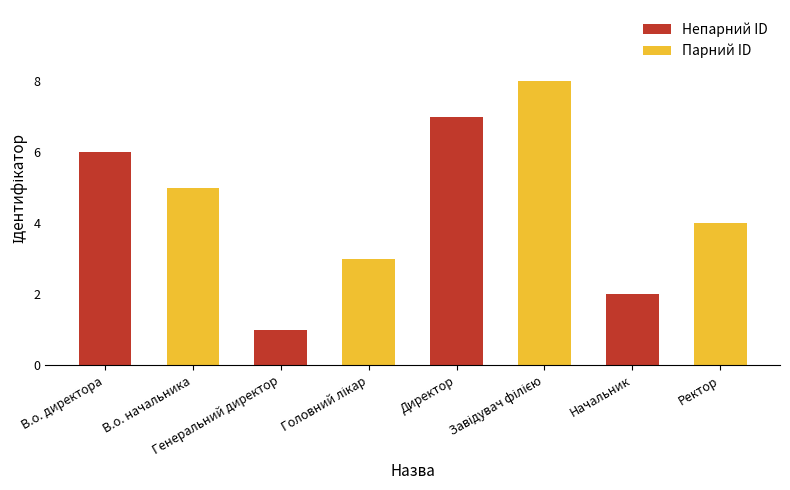

What is the value of the 8th bar from the left?

4